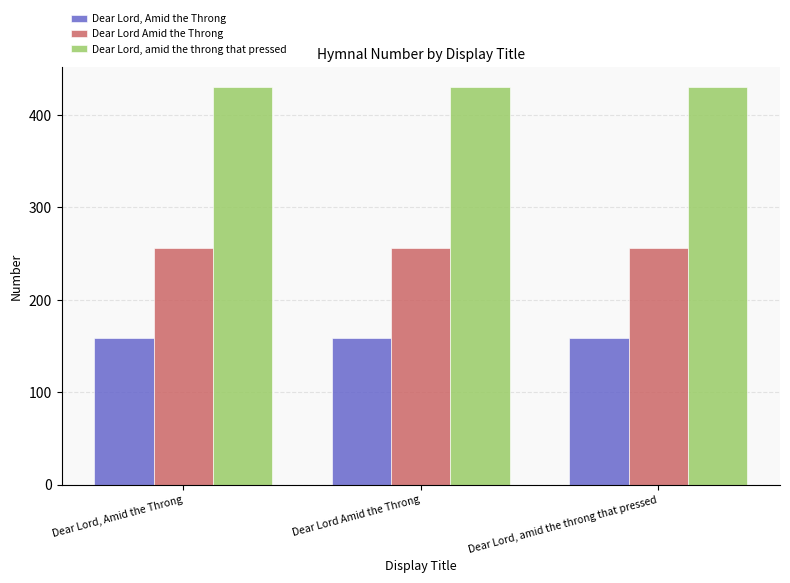

Which series has the largest total across all categories?

Dear Lord, amid the throng that pressed